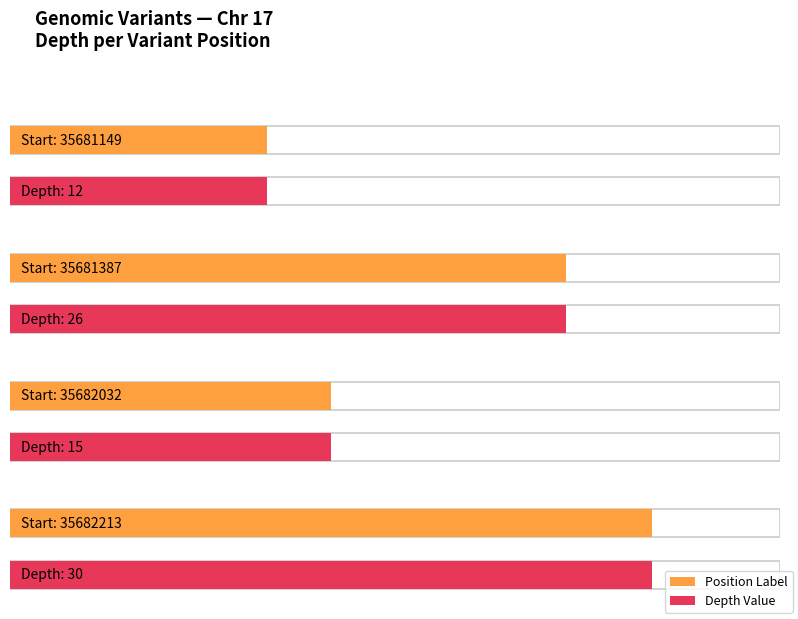

Does the chart contain stacked bars?

No